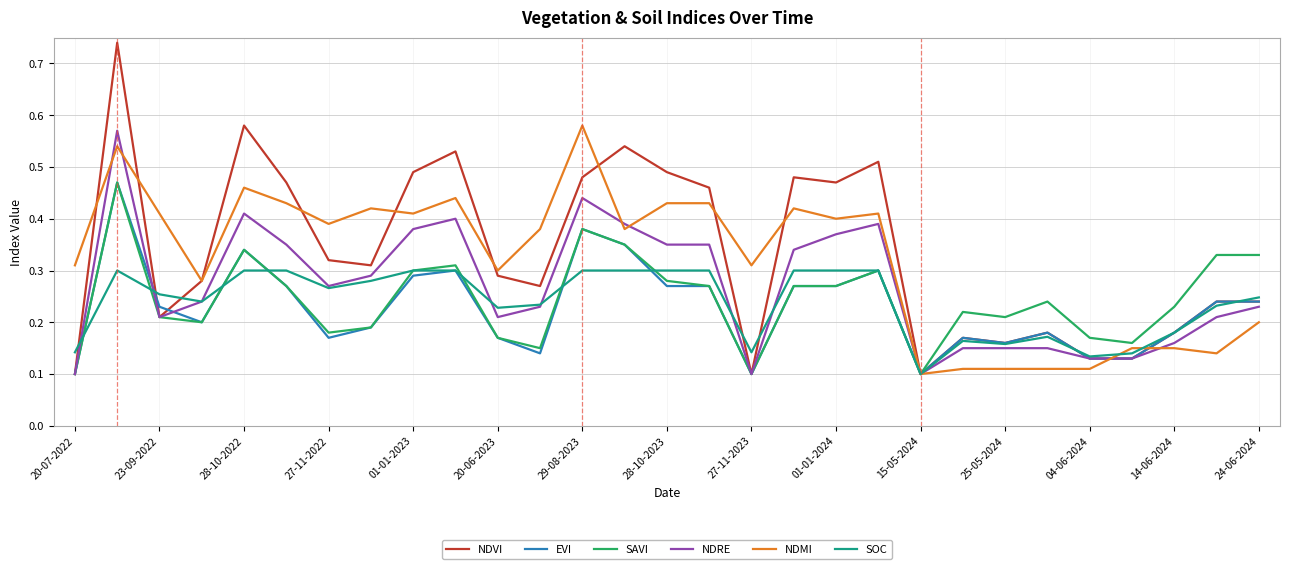

Which series has the widest spread of values?

NDVI